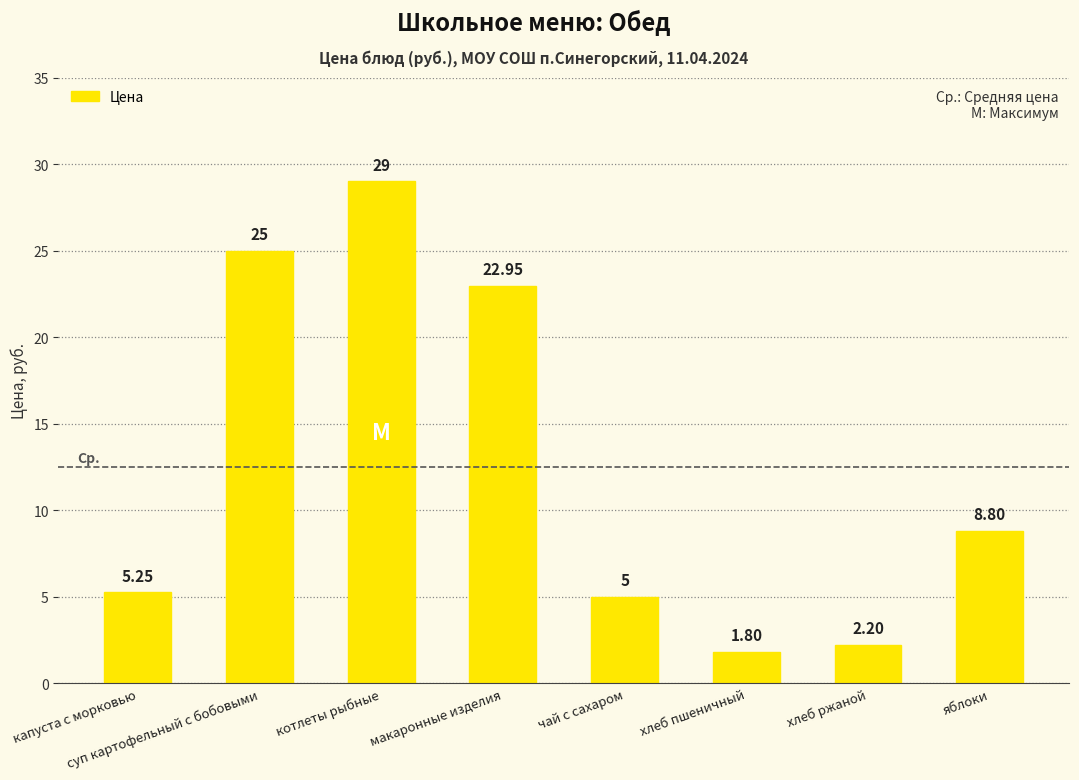

Which label corresponds to the smallest value in the chart?

хлеб пшеничный